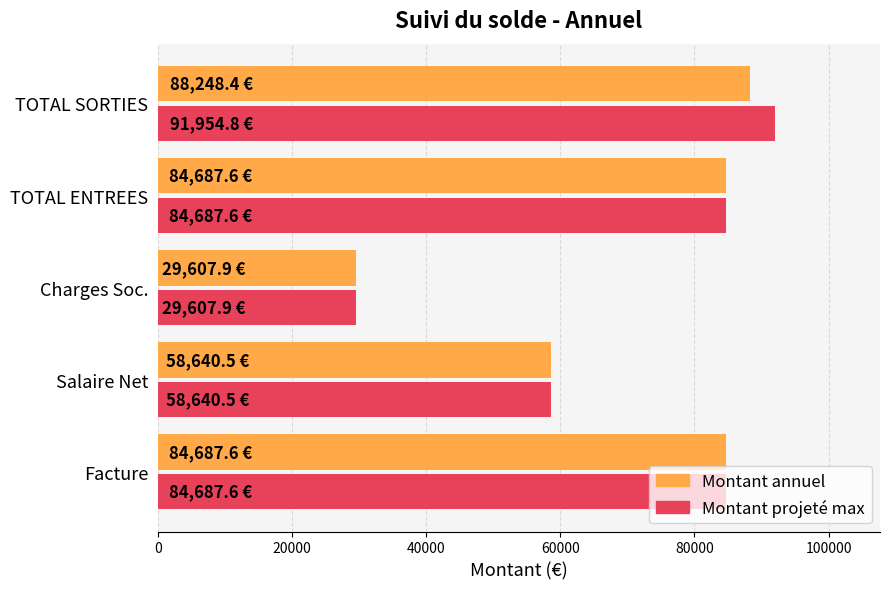

What is the total value across all series at Charges Soc.?

59215.8